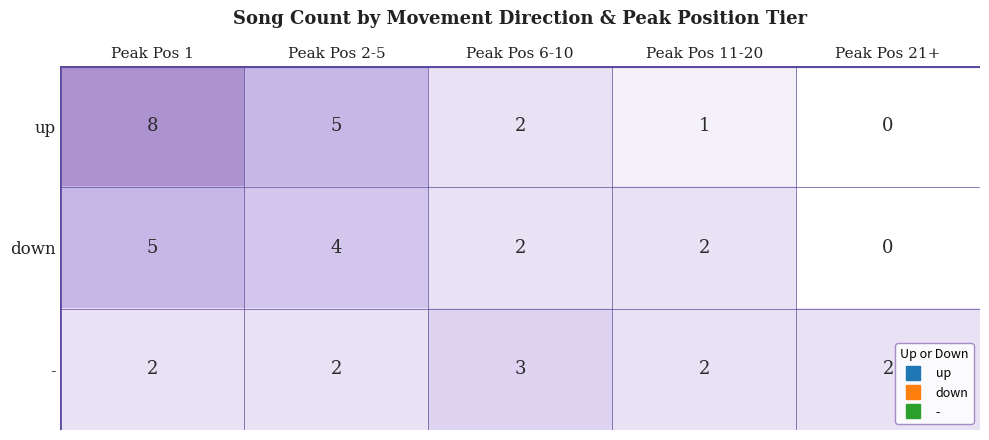

At which category is the sum across all series the highest?

Peak Pos 1